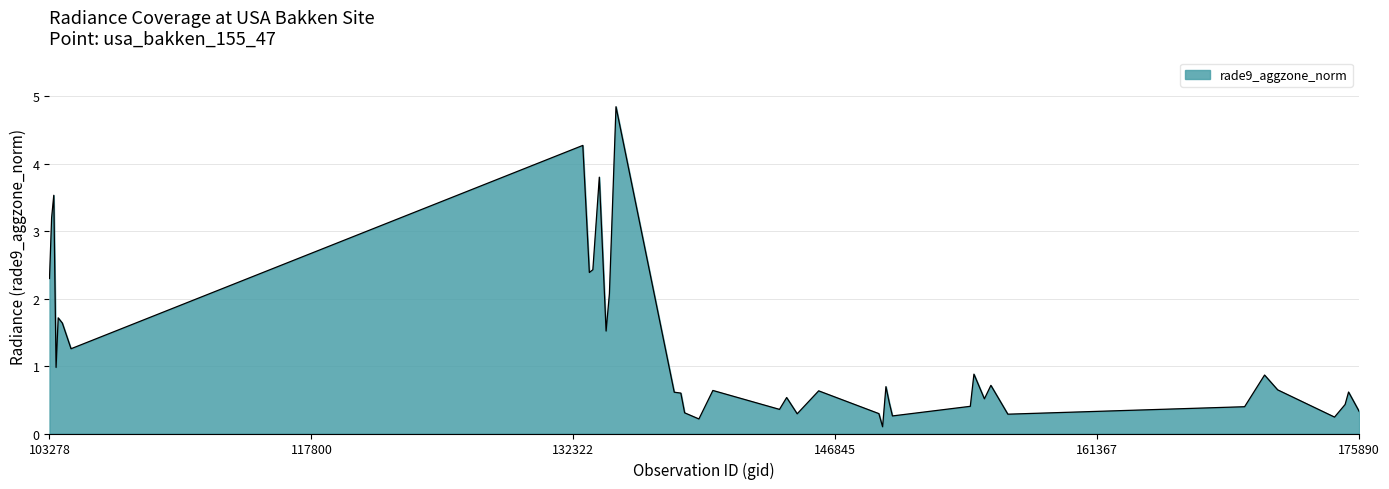

What is the difference between the maximum and minimum values?

4.7